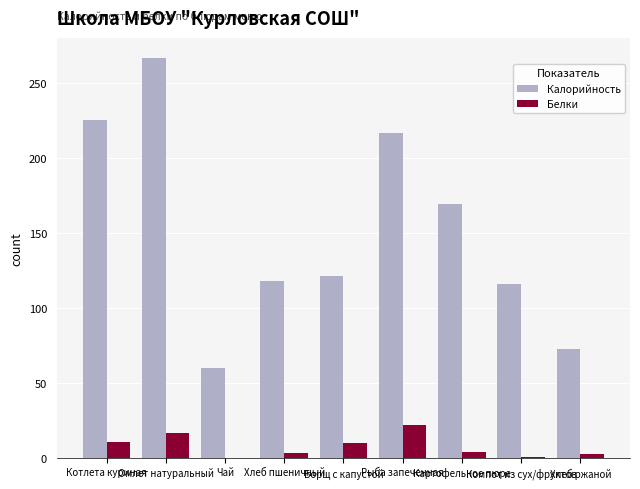

What is the sum of all Калорийность values?

1364.4